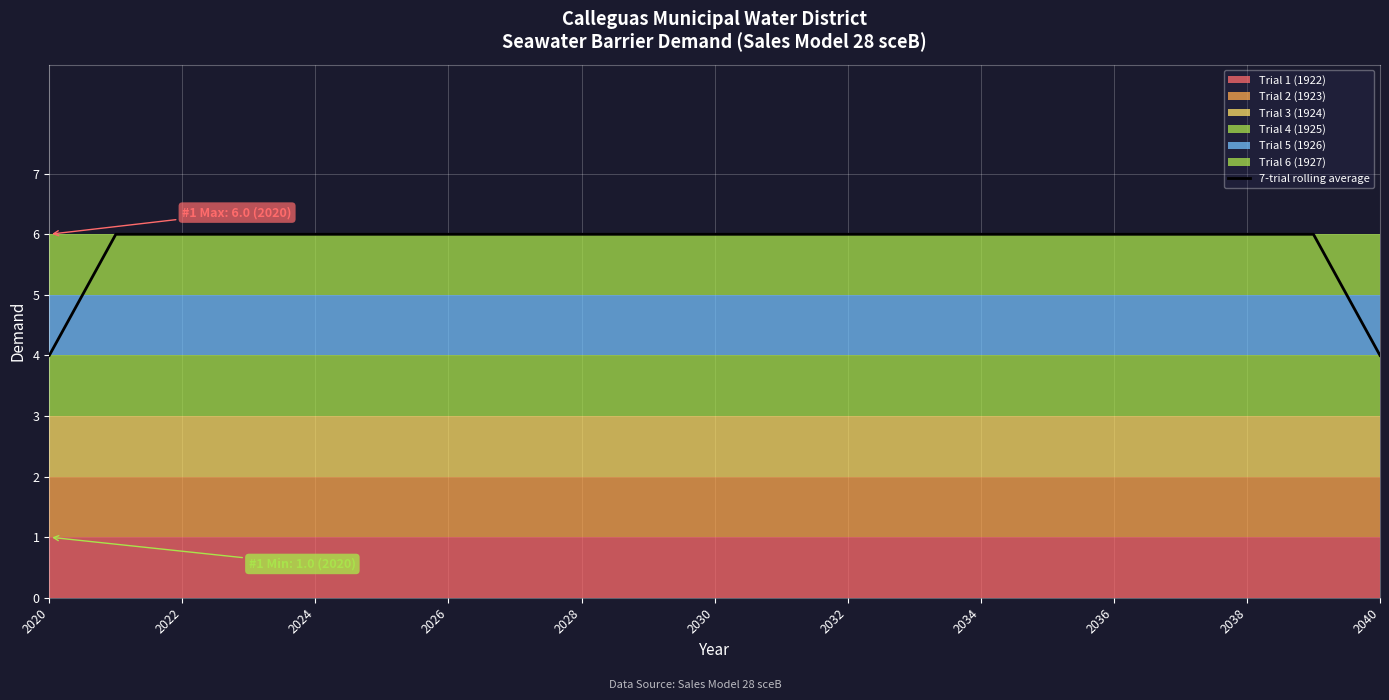

What is the difference between the maximum and minimum values?

2